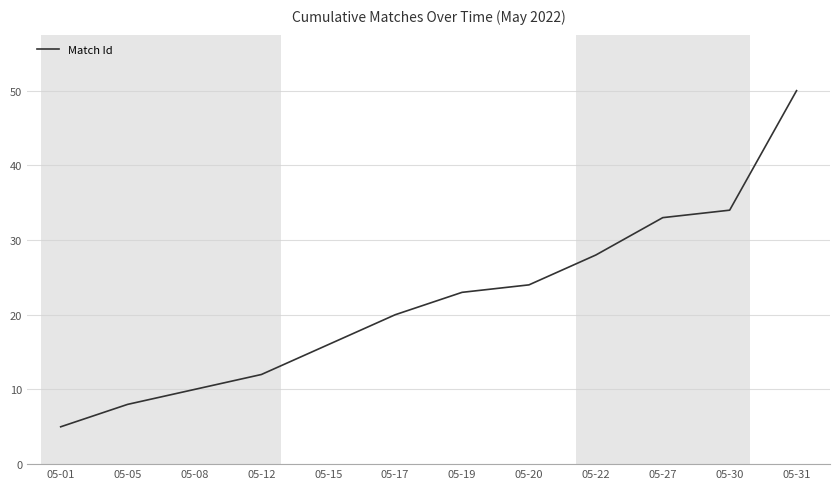

The chart shows a value of 12 at 05-17. True or false?

False